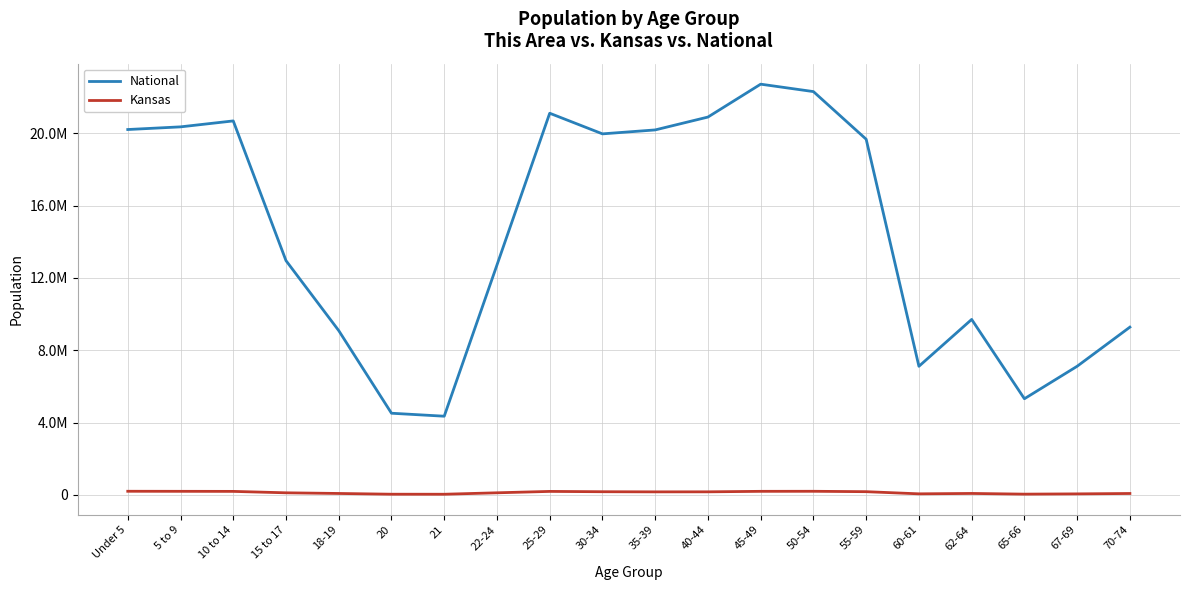

The National series shows 21101849 at 25-29. True or false?

True